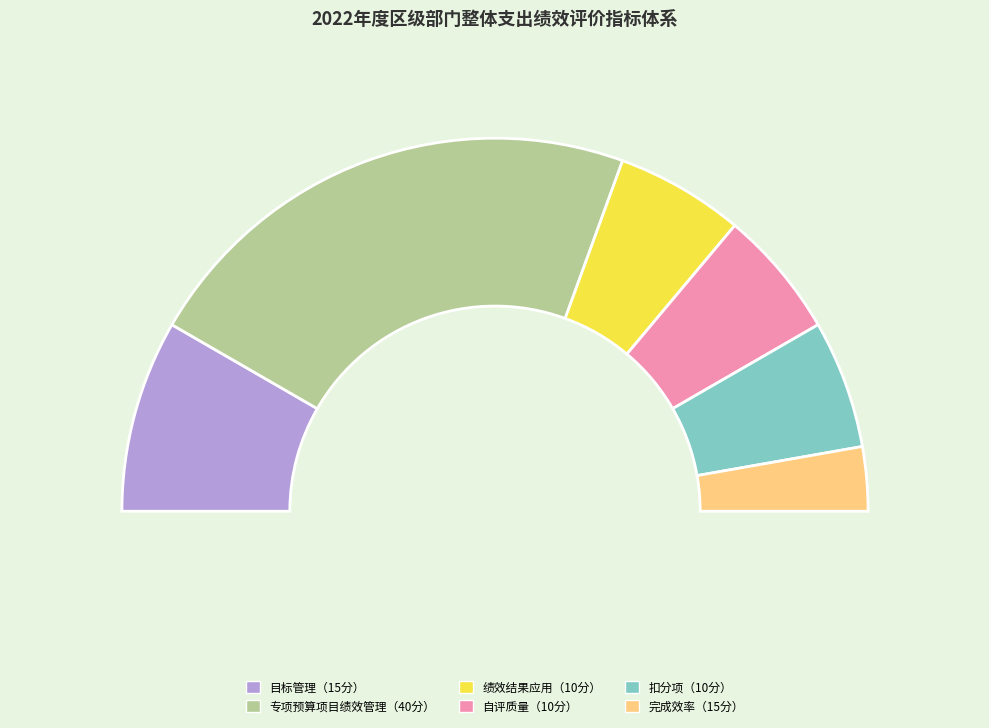

What is the change in value from 目标管理（15分） to 扣分项（10分）?

-5